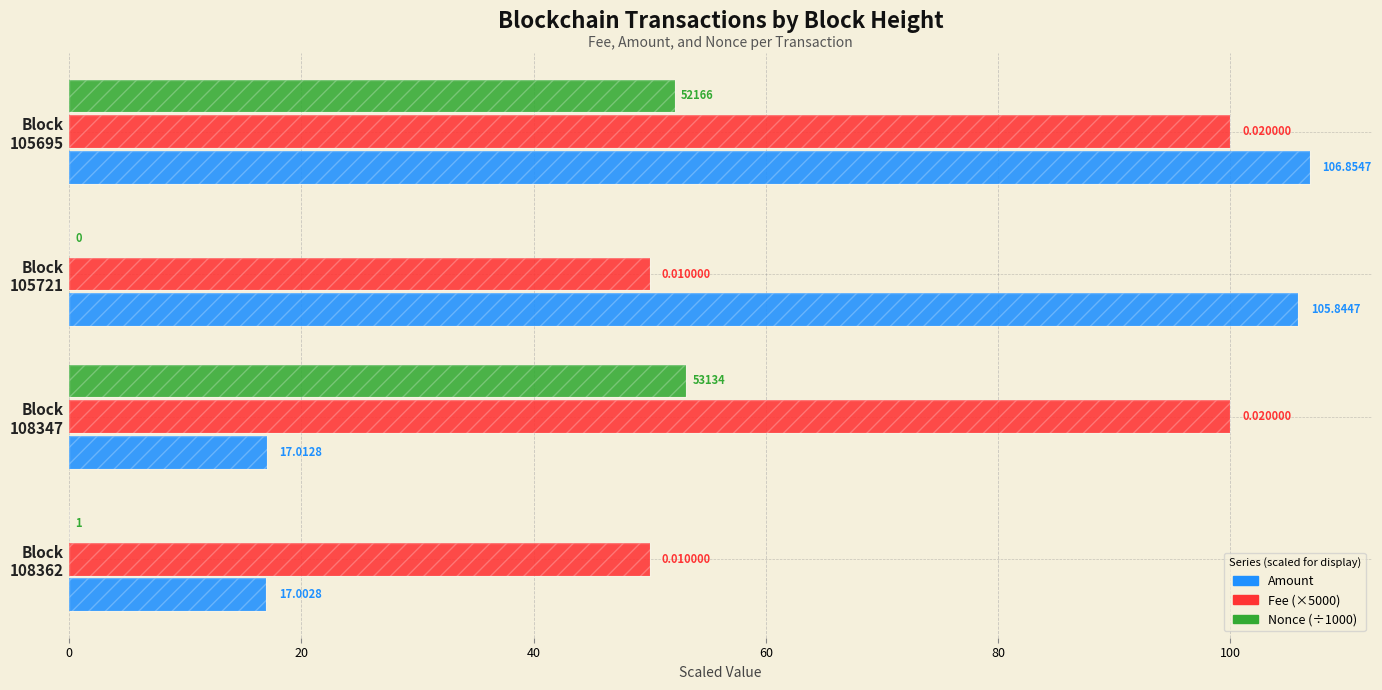

Is the value of Fee (×5000) at Block 105721 greater than the value of Amount at Block 105695?

No